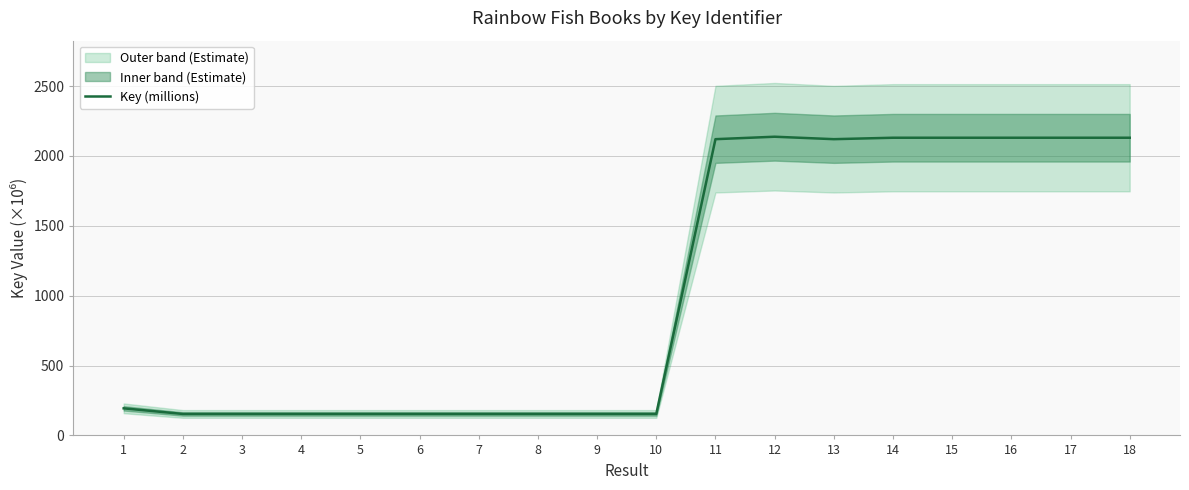

Which category has the lowest value across all series?

3